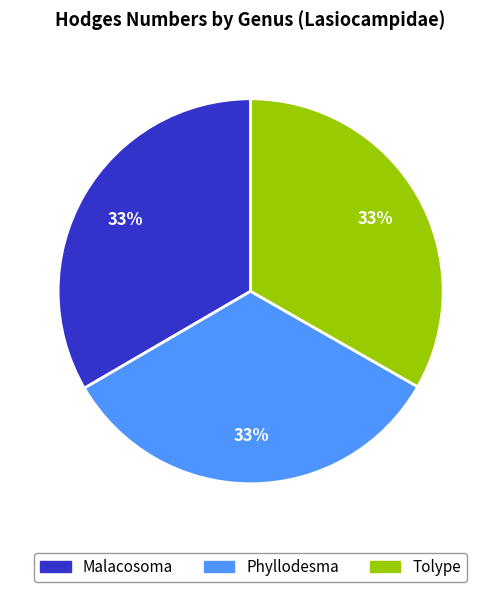

To the nearest percent, what is the combined percentage of Tolype and Malacosoma?

67%